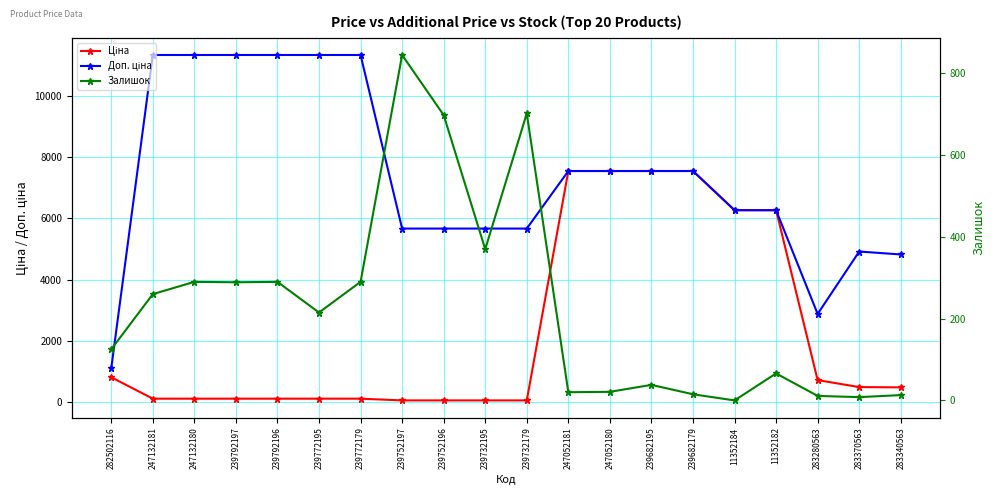

What is the difference between the second highest and minimum values in the Залишок series?

702.0